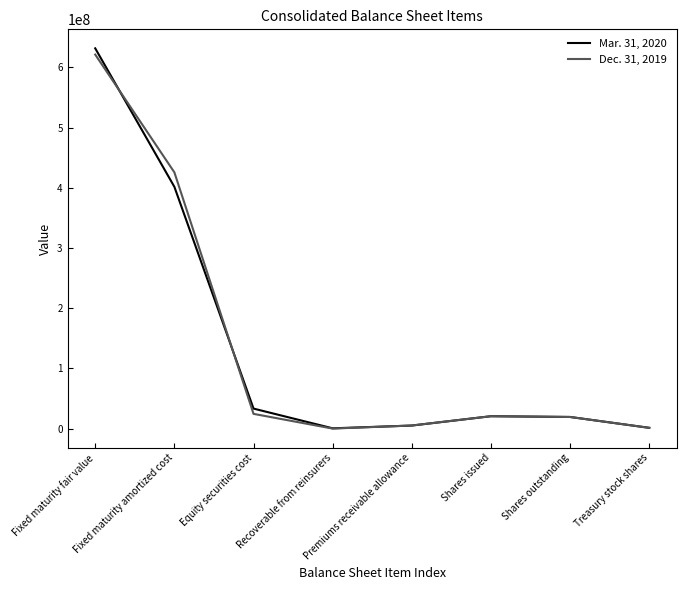

The Dec. 31, 2019 series shows 621343000 at Fixed maturity fair value. True or false?

True